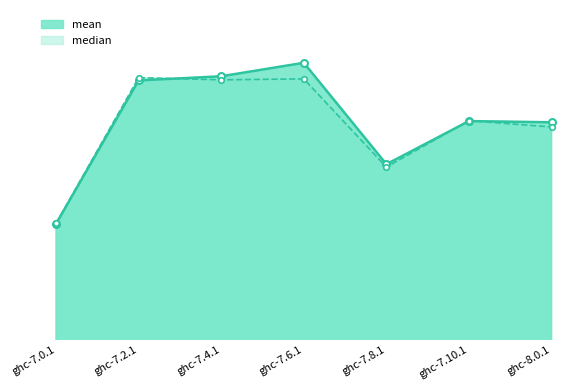

How many lines are shown in the chart?

2